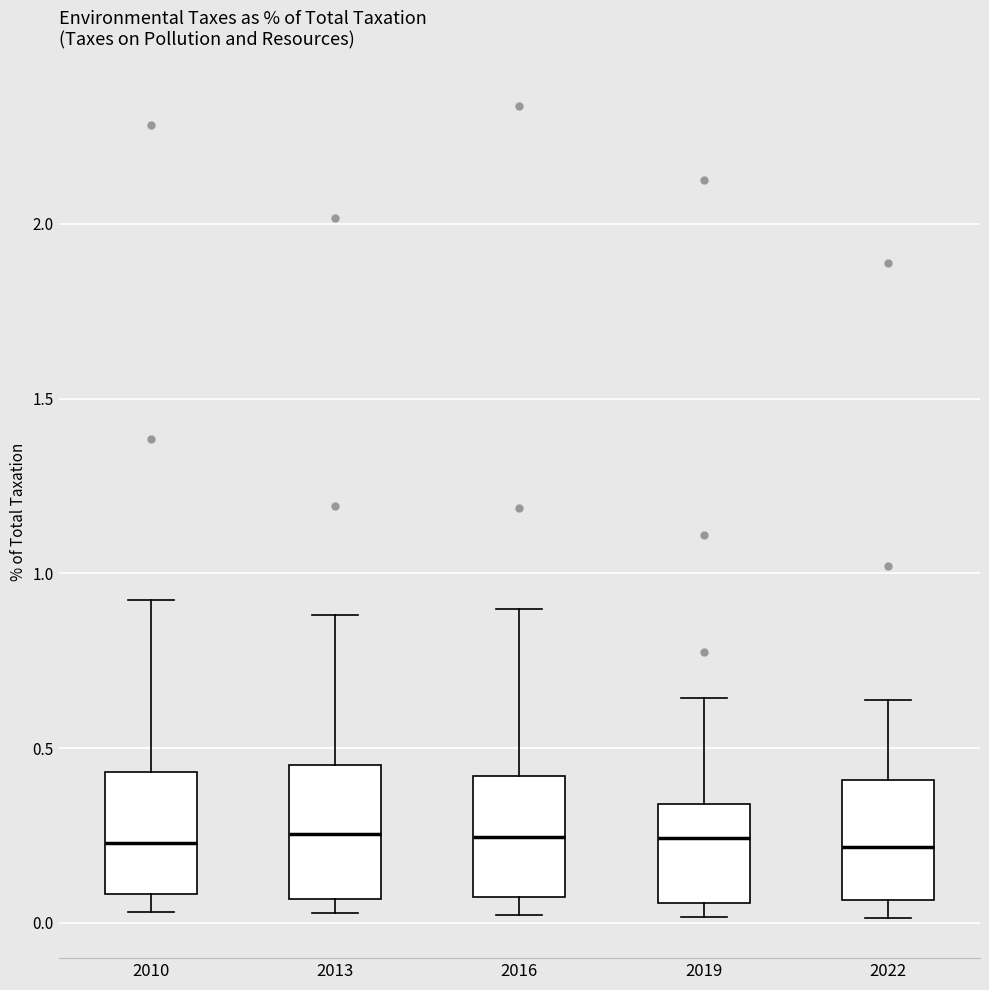

Reading left to right, read every box against the y-axis: the position of its median line, the range the box covers, and the ends of its whiskers. The values are not printed on the chart, so give them approximately, as read against the axis.

2010: median 0.25, box 0.10 to 0.45, whiskers 0.05 to 0.90
2013: median 0.25, box 0.05 to 0.45, whiskers 0.05 (just below the box's lower edge) to 0.90
2016: median 0.25, box 0.05 to 0.40, whiskers 0.00 to 0.90
2019: median 0.25, box 0.05 to 0.35, whiskers 0.00 to 0.65
2022: median 0.20, box 0.05 to 0.40, whiskers 0.00 to 0.65